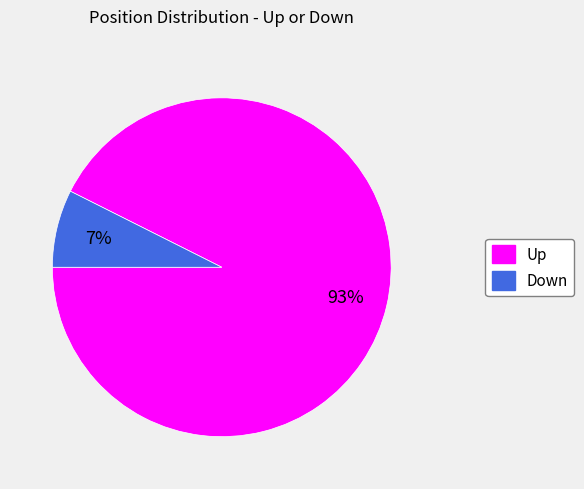

How many slices are in this pie chart?

2